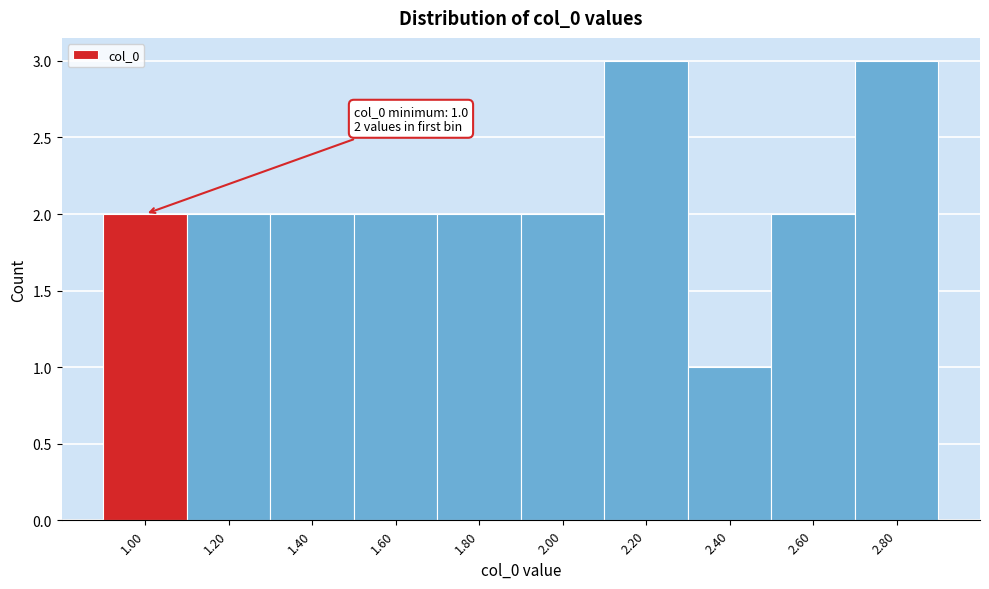

Reading left to right, extract all data points from this chart.

2	2	2	2	2	2	3	1	2	3